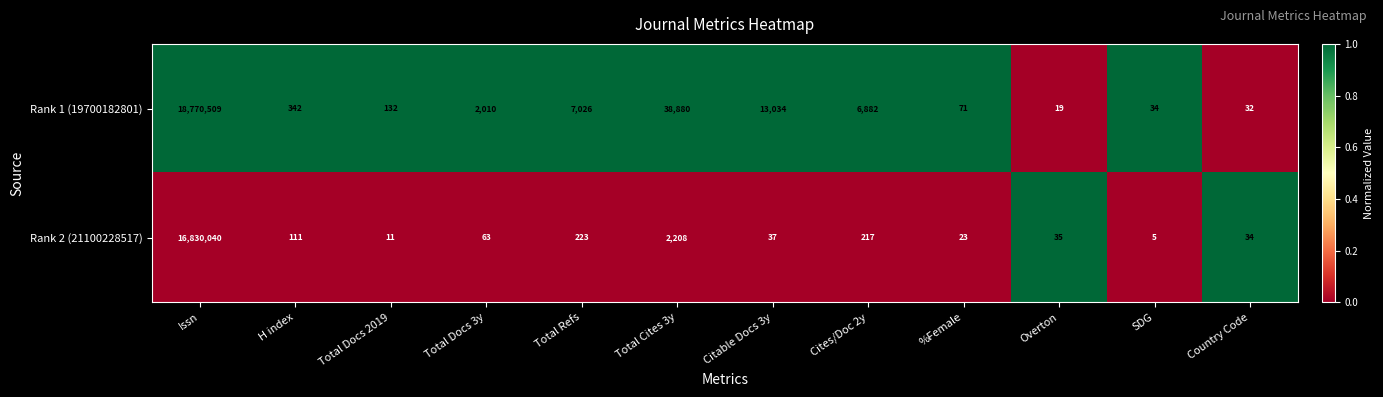

Is it true that Rank 1 (19700182801) equals 18770509 at Issn?

True